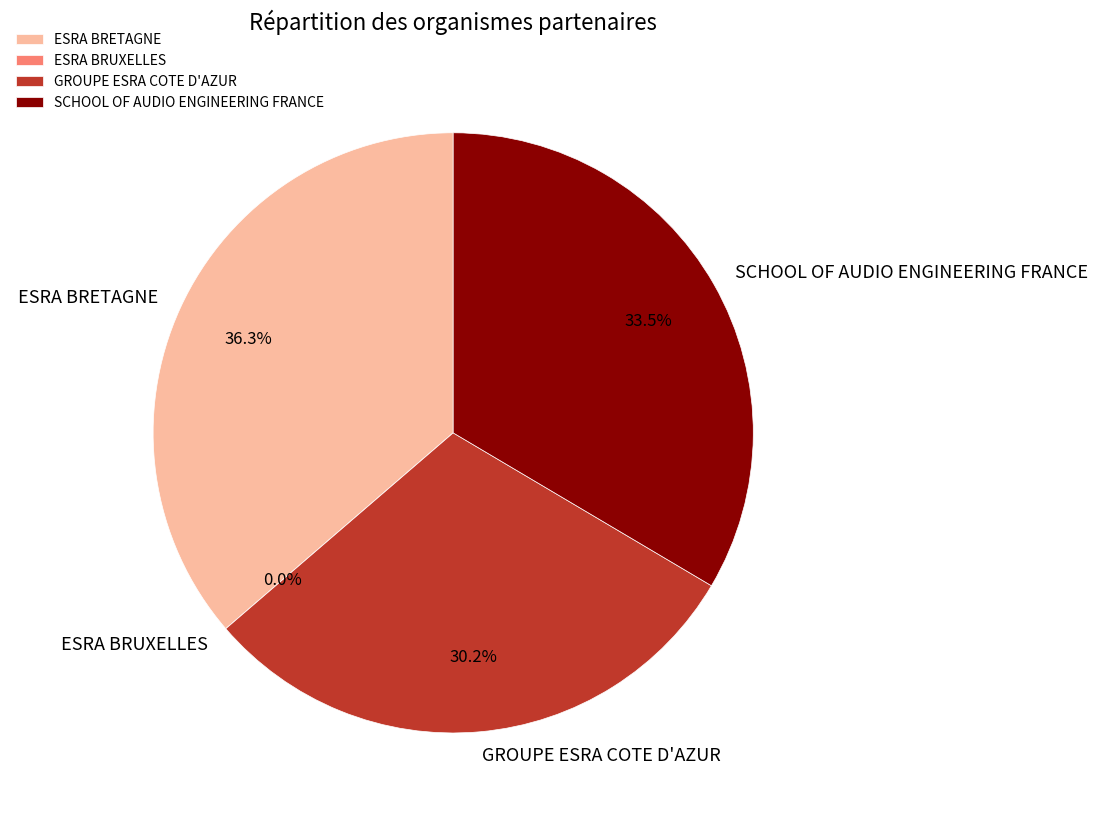

Rank the categories by value from lowest to highest.

ESRA BRUXELLES, GROUPE ESRA COTE D'AZUR, SCHOOL OF AUDIO ENGINEERING FRANCE, ESRA BRETAGNE